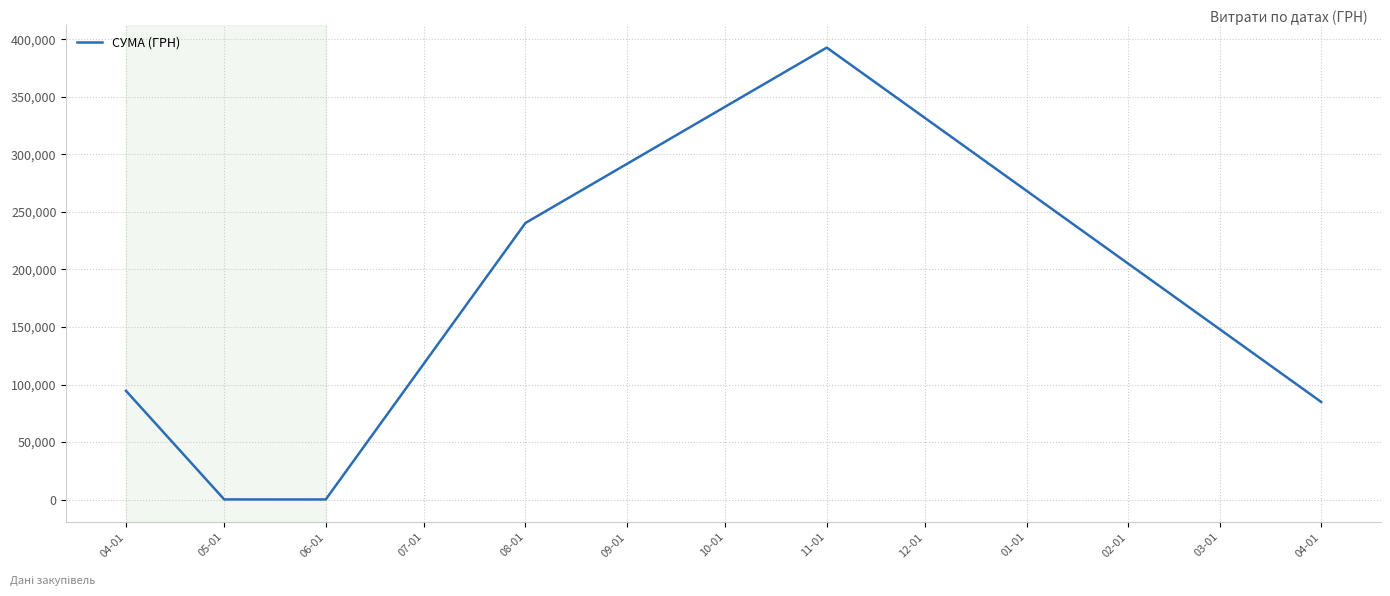

At which label is the value closest to 196421?

08-01